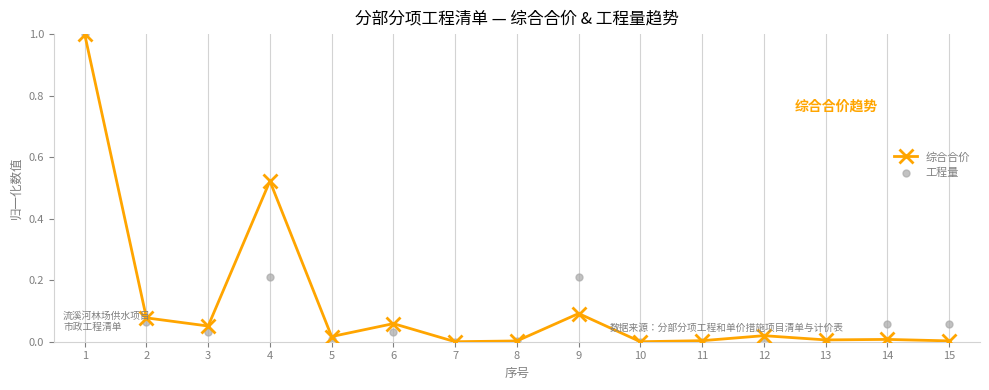

Which series reaches the minimum Y coordinate?

综合合价